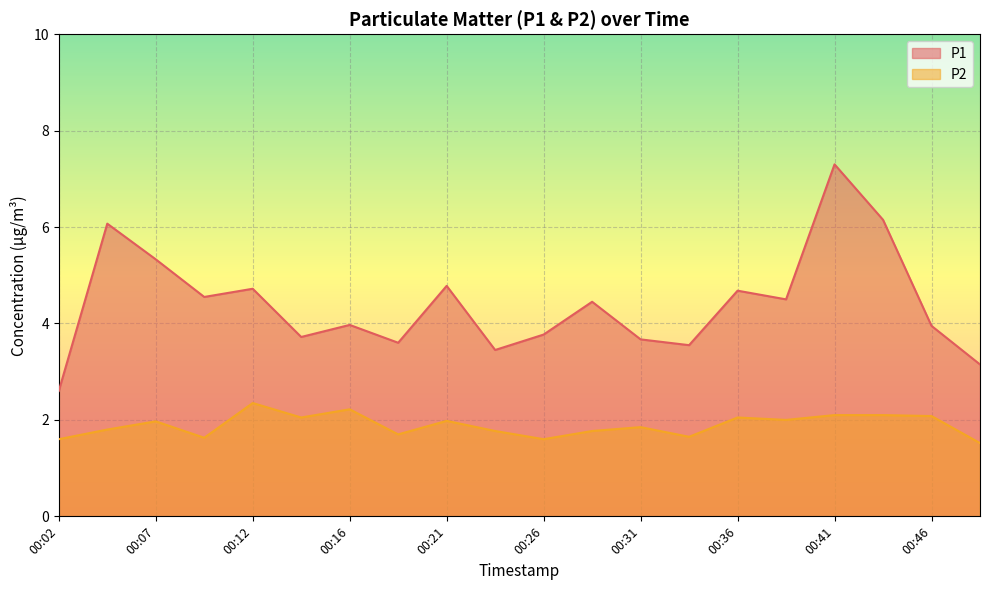

List the series in order of their peak value, lowest first.

P2, P1